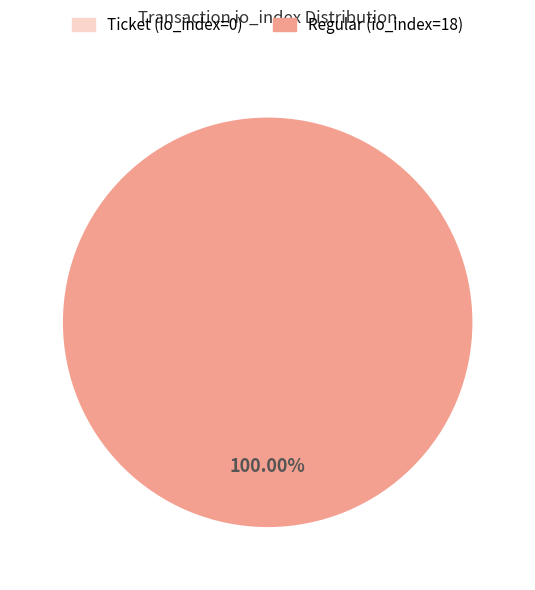

What is the majority slice?

Regular (io_index=18)